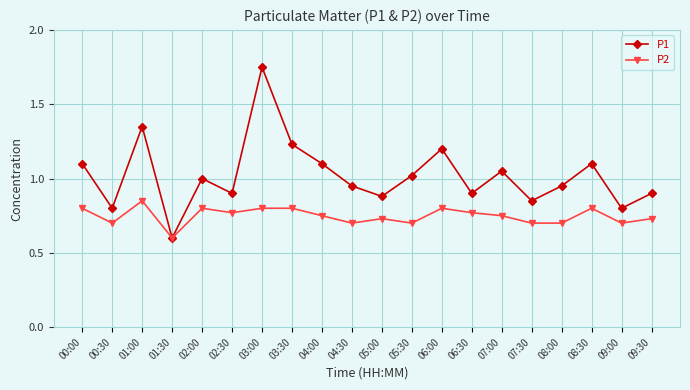

At 07:30, list the series in order from smallest to largest.

P2, P1